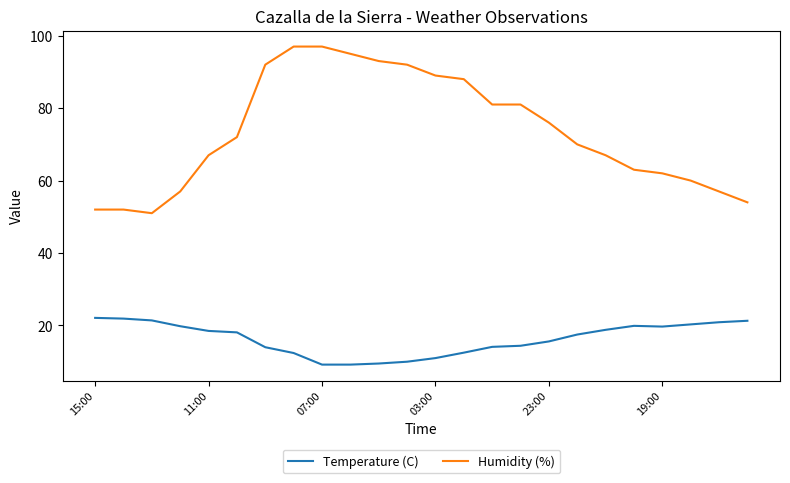

Which series has the largest total across all categories?

Humidity (%)